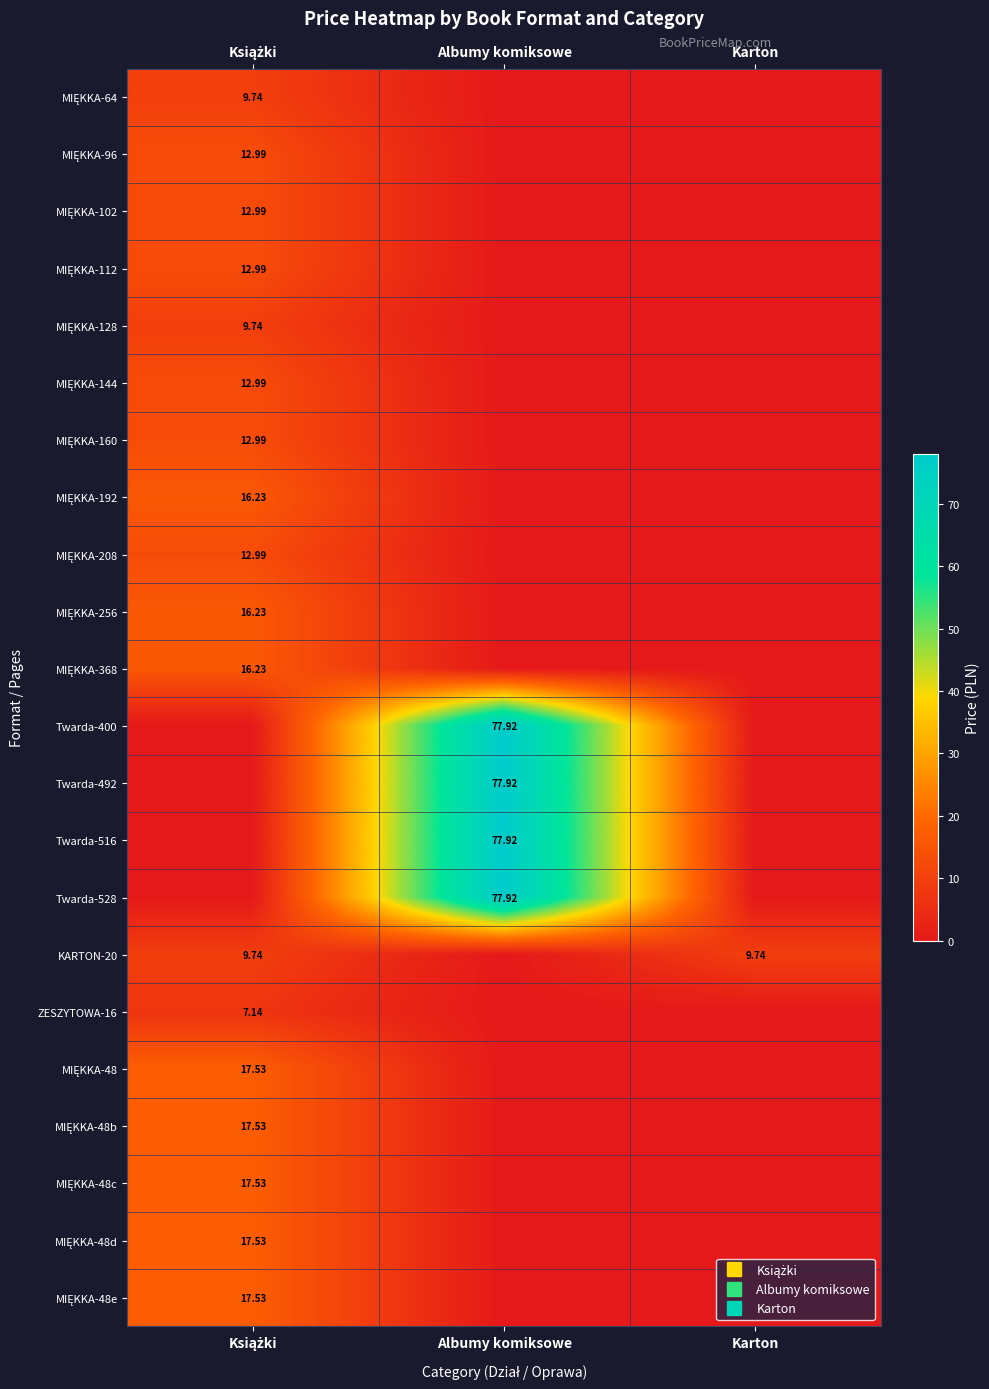

What value does the MIĘKKA-48 series have at Książki?

17.5